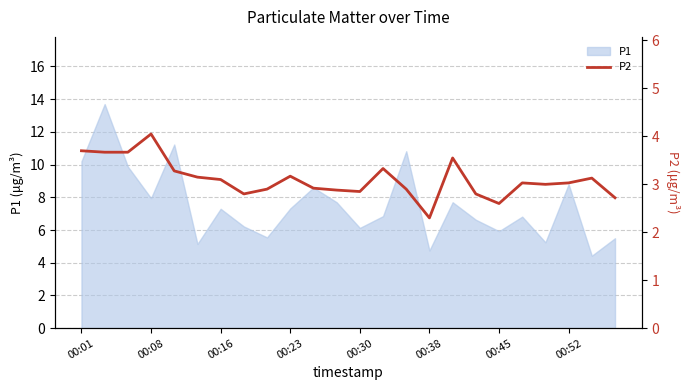

The P1 series shows 8.0 at 00:08. True or false?

True